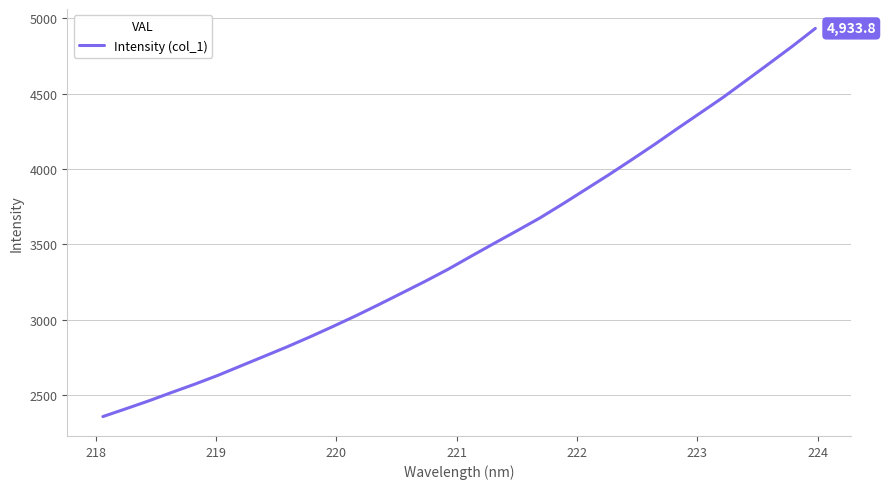

What is the difference between the maximum and minimum values?

2578.2